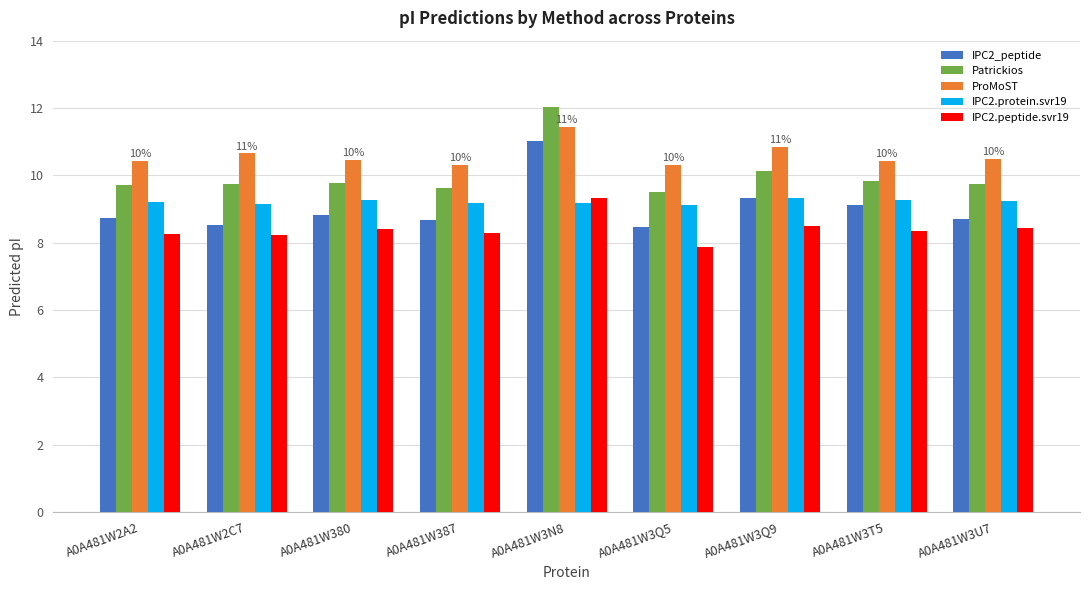

What is the smallest value displayed?

7.9